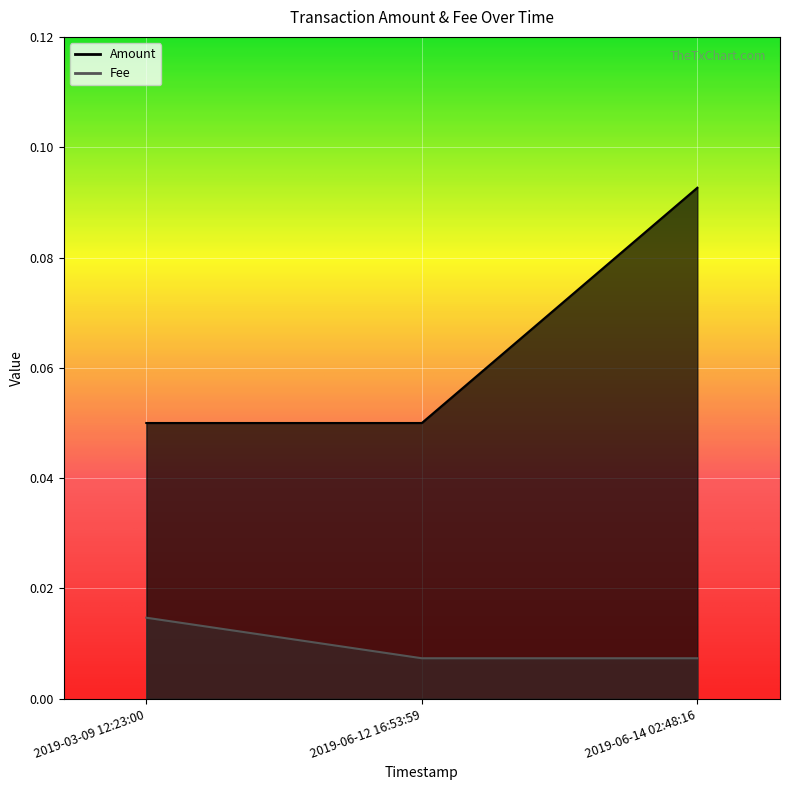

Does the chart display data point markers on the line(s)?

No